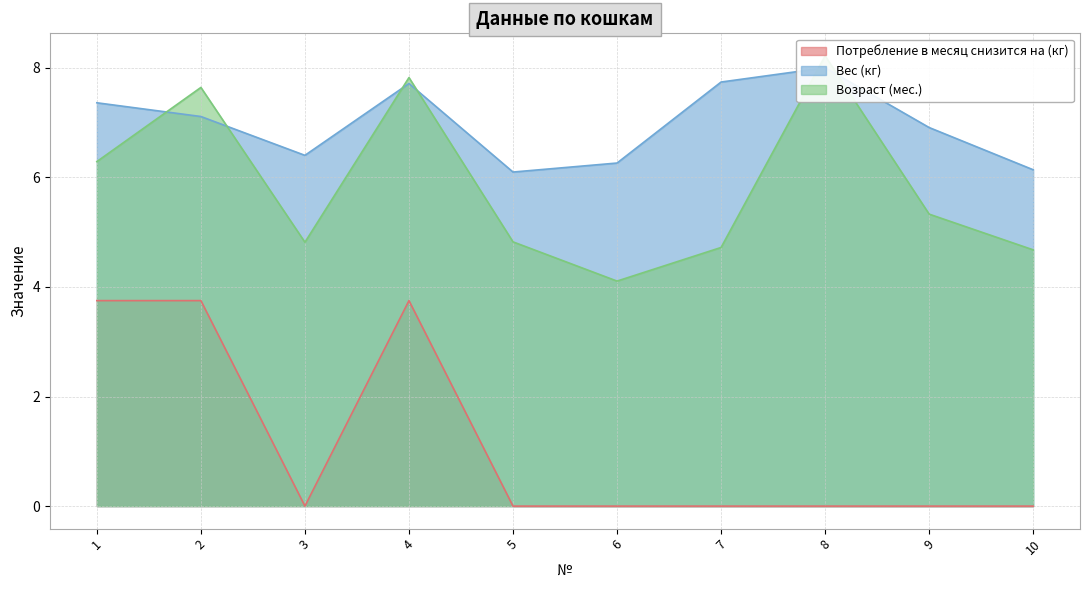

Where does the Возраст (мес.) series first go above 5?

1